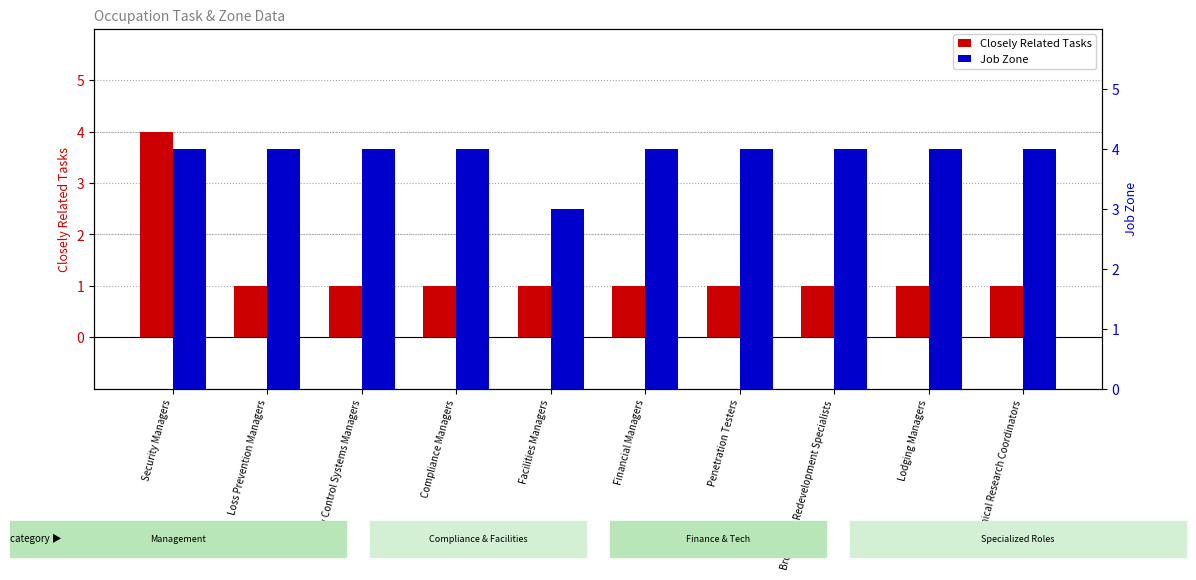

Is the value of Job Zone at Financial Managers greater than the value of Closely Related Tasks at Lodging Managers?

Yes